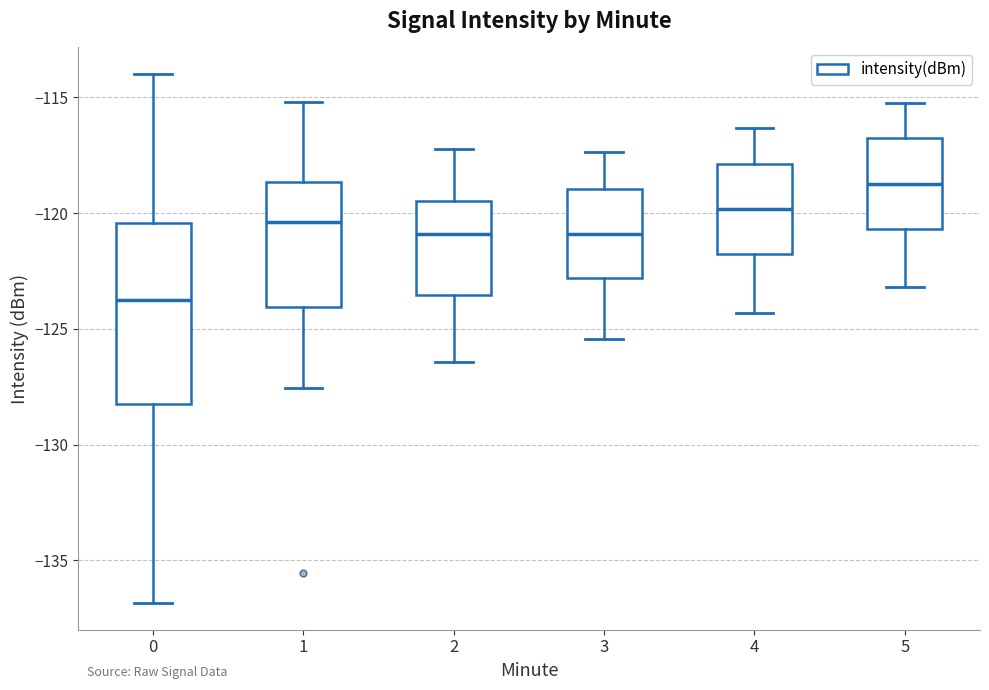

Reading left to right, transcribe this box plot: for each box, give where its median line is, the range the box spans, and where its two whiskers end, as read against the y-axis. The values are not printed on the chart, so give them approximately, as read against the axis.

0: median -124.0, box -128.5 to -120.5, whiskers -137.0 to -114.0
1: median -120.5, box -124.0 to -118.5, whiskers -127.5 to -115.0
2: median -121.0, box -123.5 to -119.5, whiskers -126.5 to -117.0
3: median -121.0, box -123.0 to -119.0, whiskers -125.5 to -117.5
4: median -120.0, box -122.0 to -118.0, whiskers -124.5 to -116.5
5: median -118.5, box -120.5 to -116.5, whiskers -123.0 to -115.0